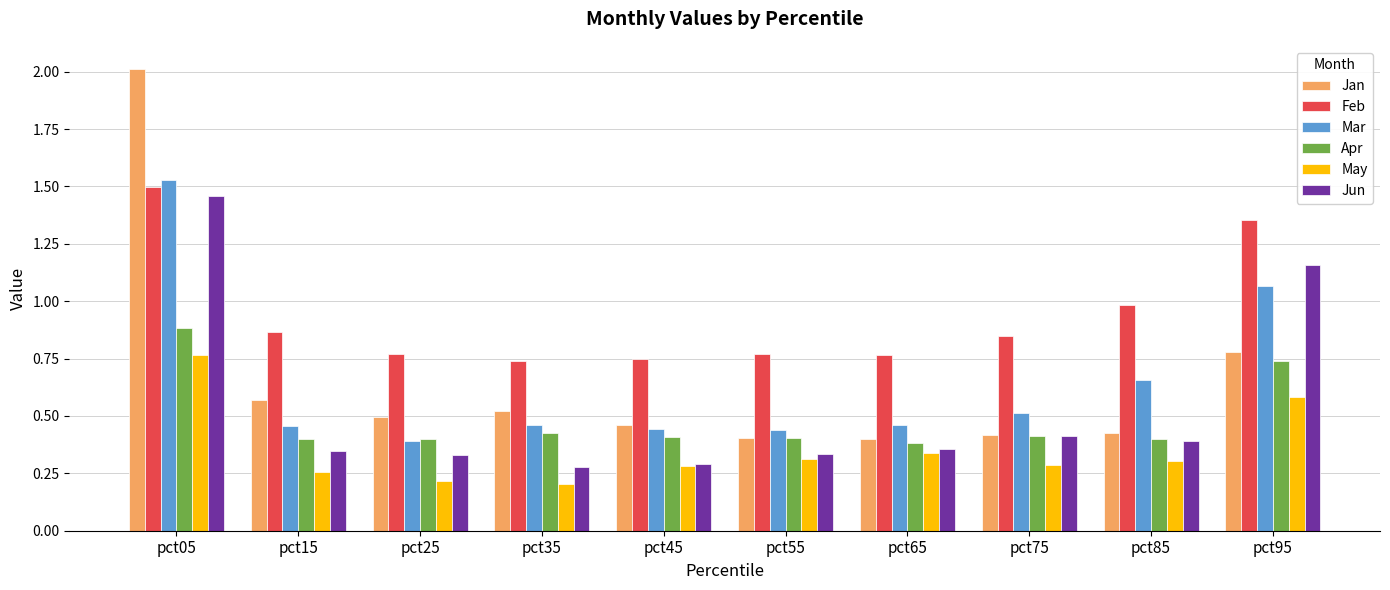

List the series in order of their peak value, lowest first.

May, Apr, Jun, Feb, Mar, Jan